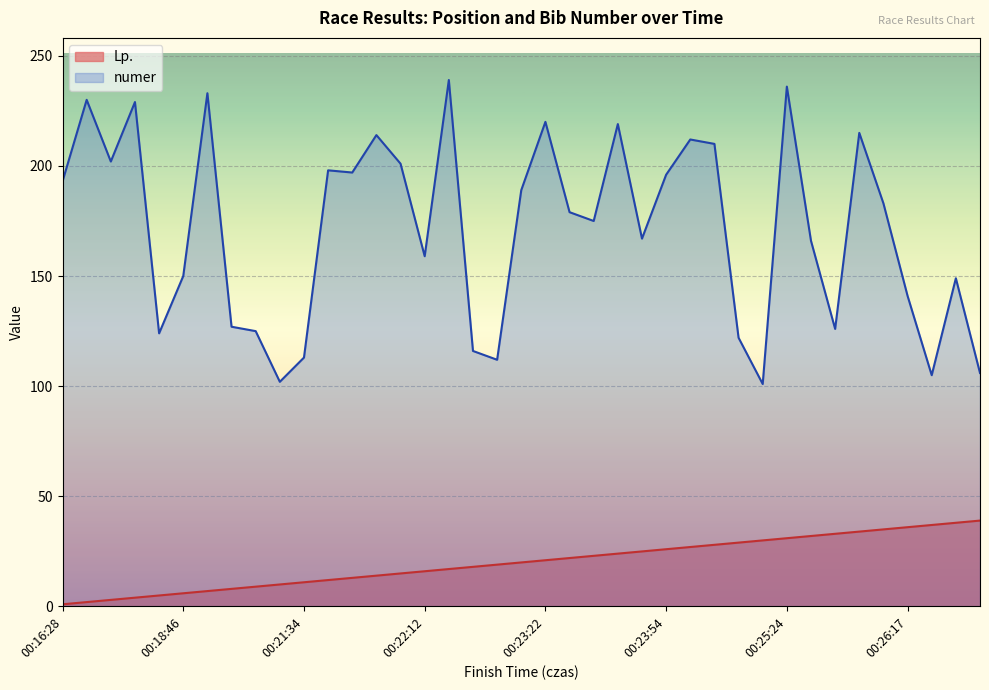

How many interior local valleys does the numer series have?

11